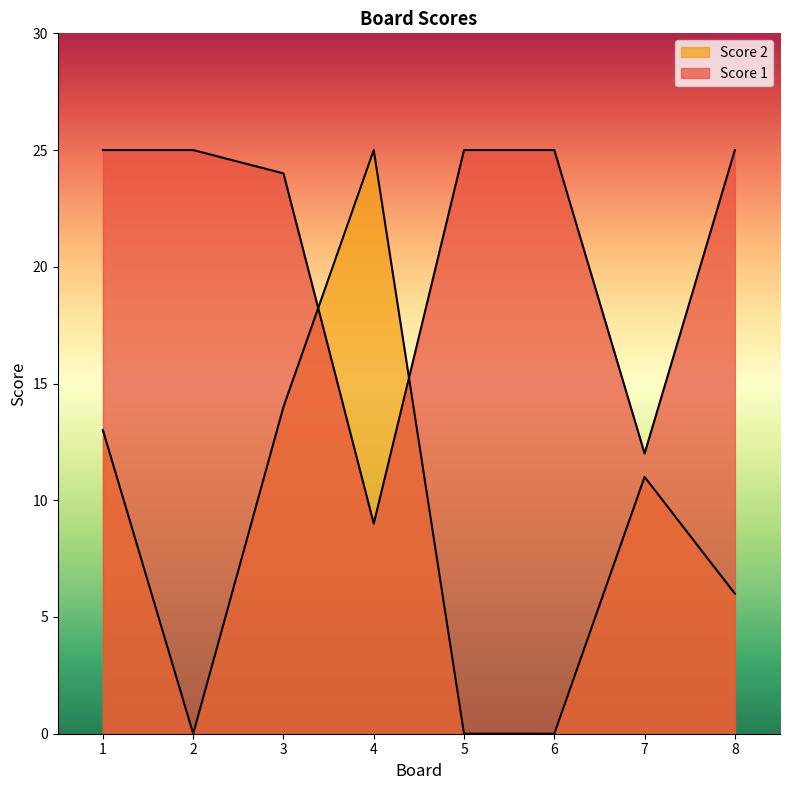

What are all the series names shown in the legend?

Score 1, Score 2